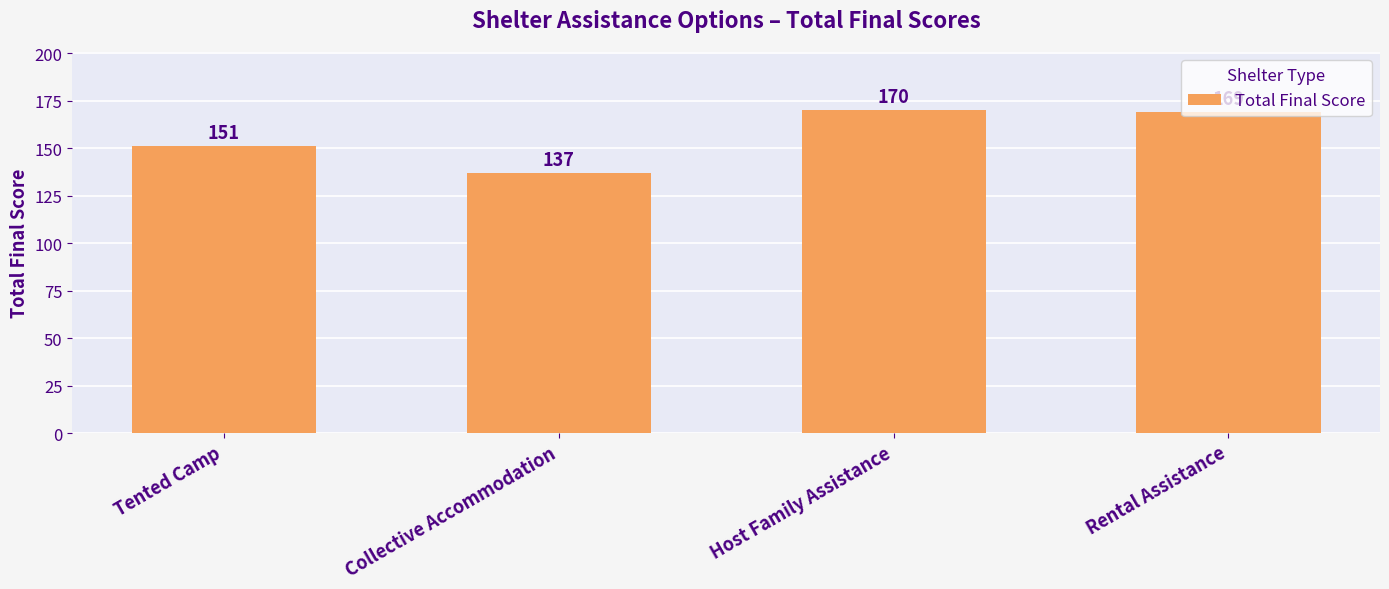

List the labels in order of value, largest first.

Host Family Assistance, Rental Assistance, Tented Camp, Collective Accommodation